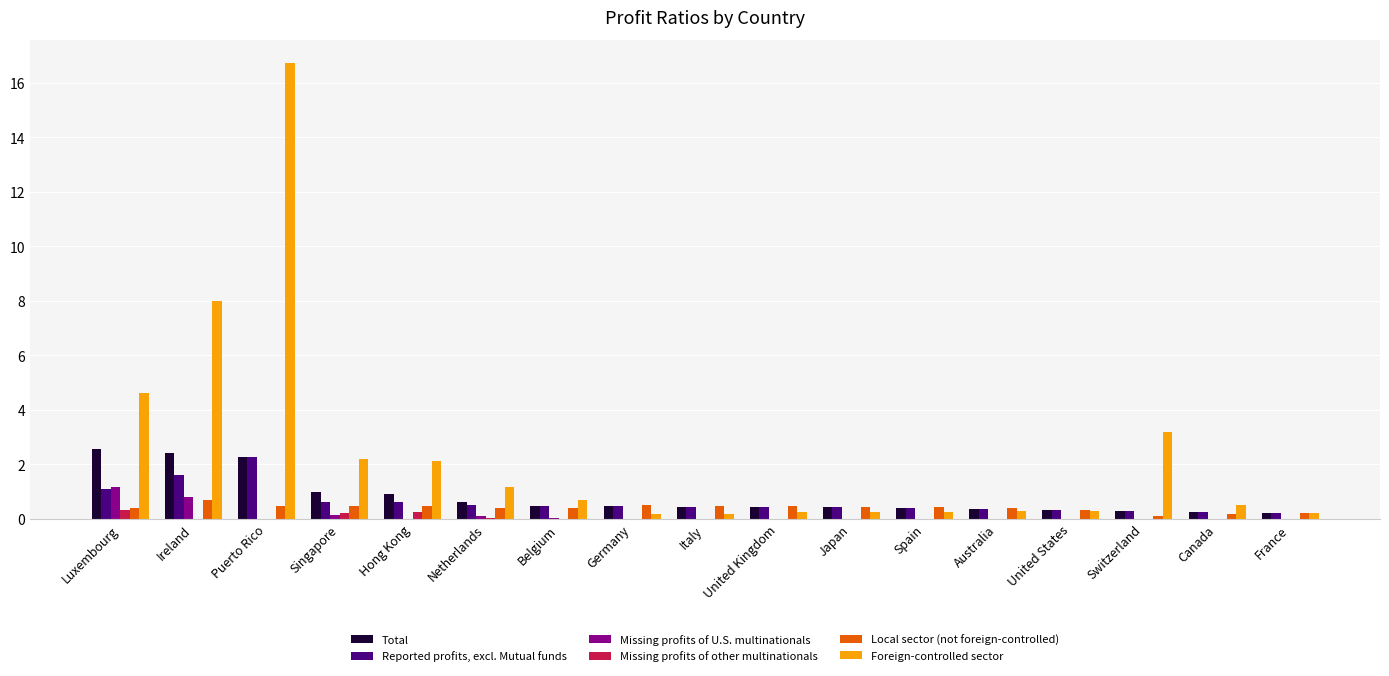

Which series has the widest spread of values?

Foreign-controlled sector